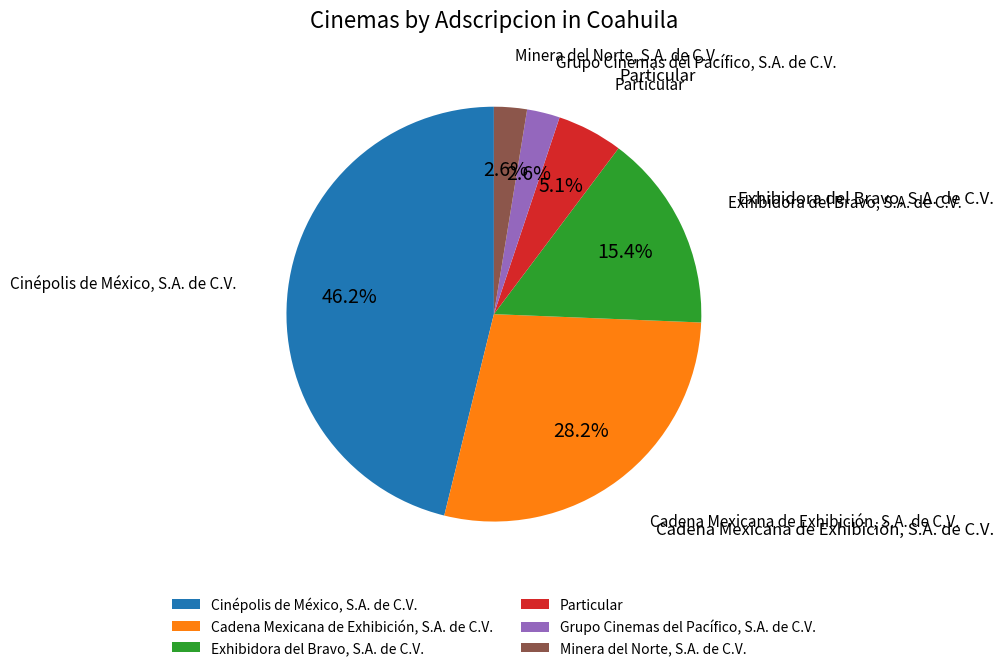

How many slices are in this pie chart?

6